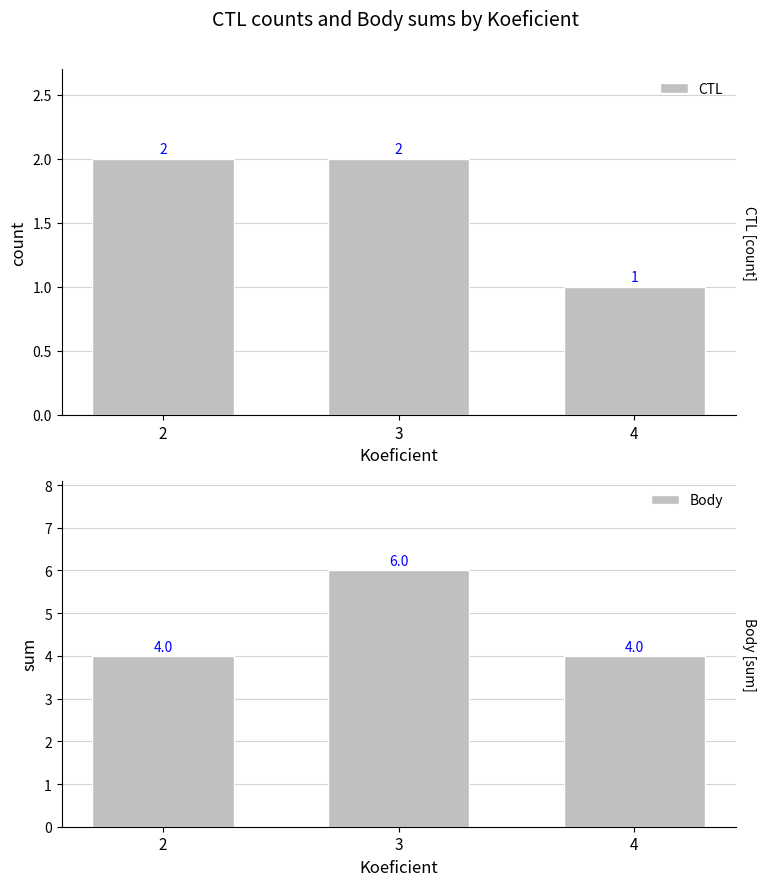

List the labels in order of CTL value, smallest first.

4, 2, 3